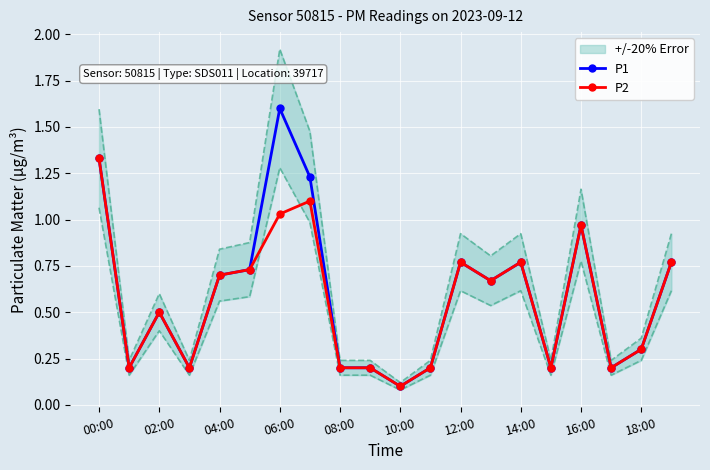

True or false: P2 has a value of 0.3 at 06:00.

False